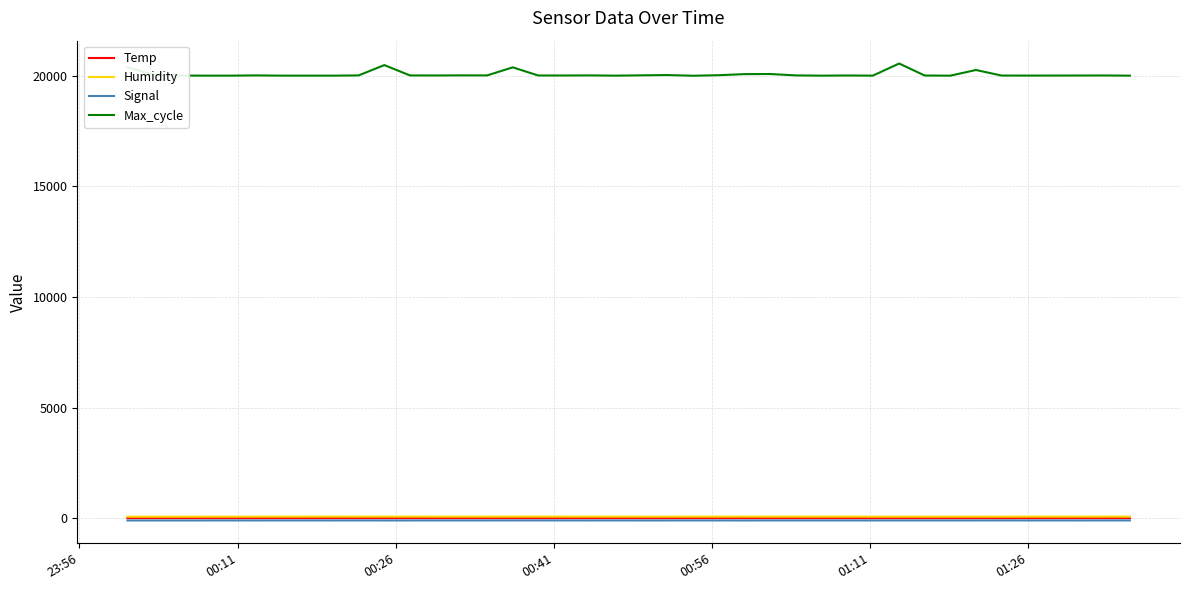

True or false: Temp and Signal intersect in this chart.

False